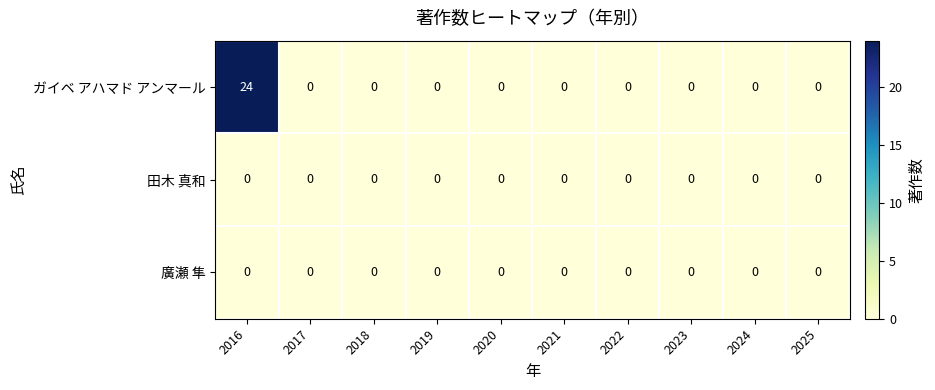

What is the sum of all ガイベ アハマド アンマール values?

24